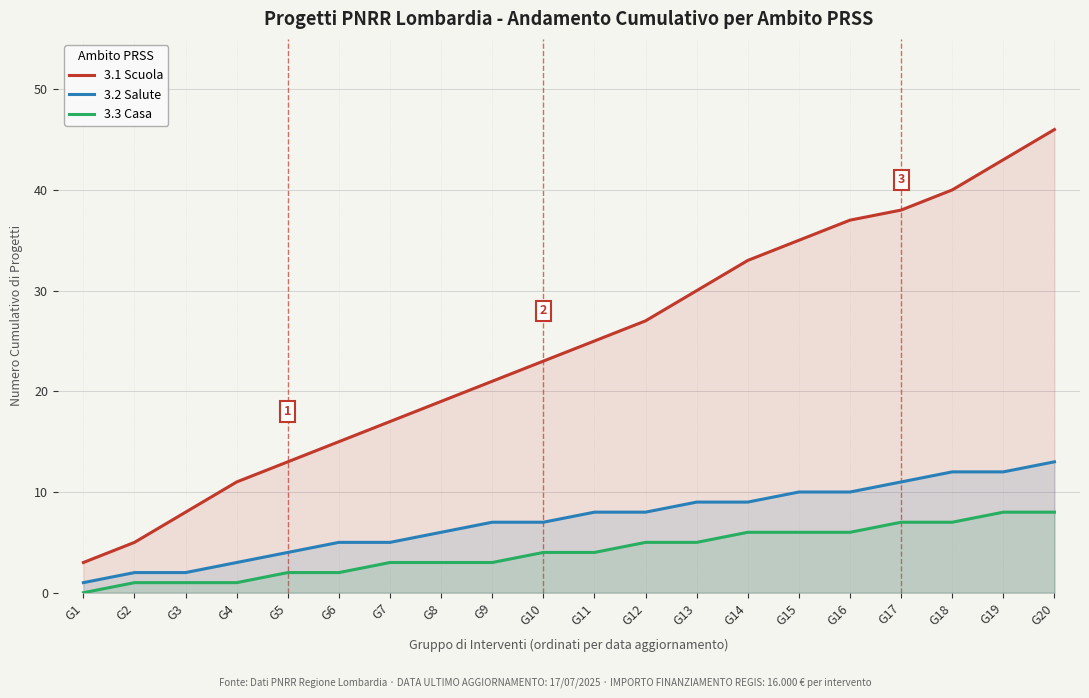

Which series changed the most between G1 and G19?

3.1 Scuola